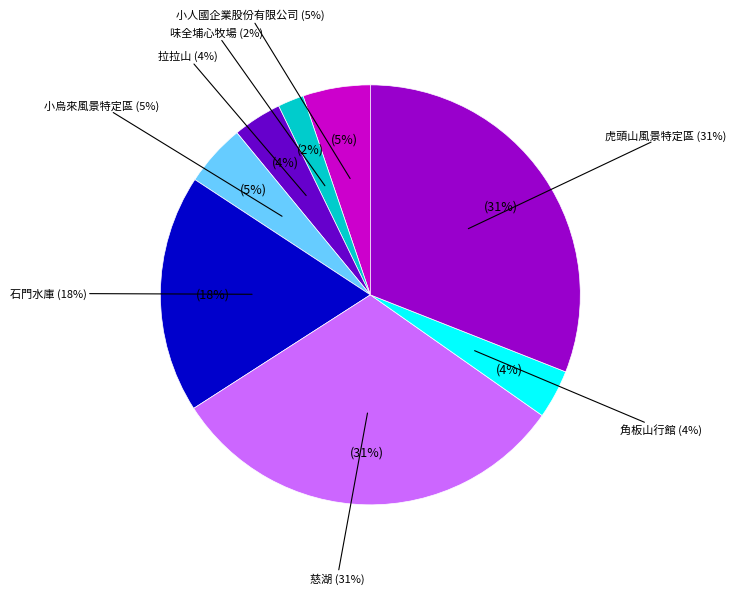

Rank the categories by value from lowest to highest.

味全埔心牧場, 拉拉山, 角板山行館, 小烏來風景特定區, 小人國企業股份有限公司, 石門水庫, 虎頭山風景特定區, 慈湖